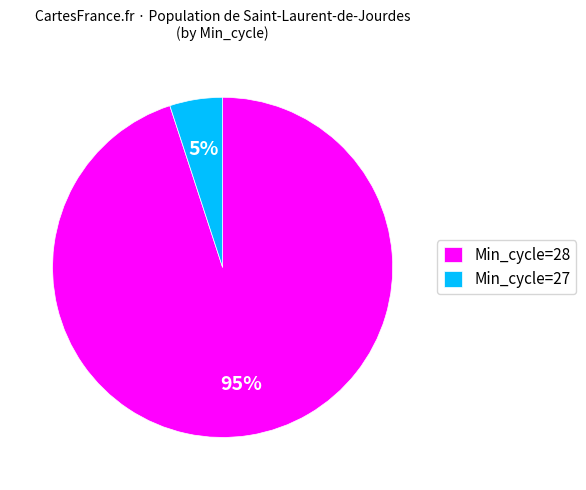

Which category has the smallest portion of the pie?

Min_cycle=27